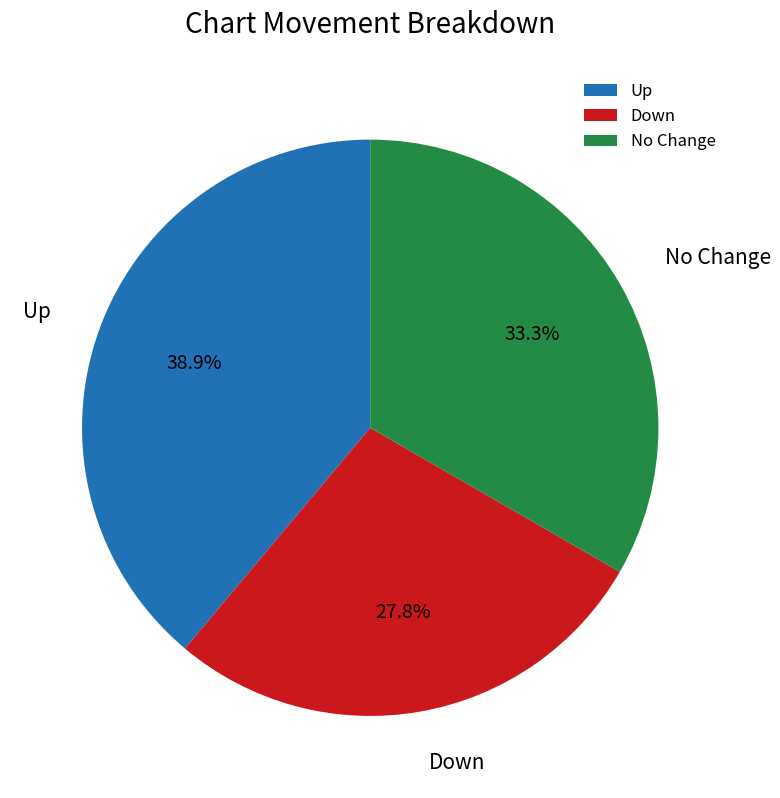

Which has a higher value, Up or Down?

Up